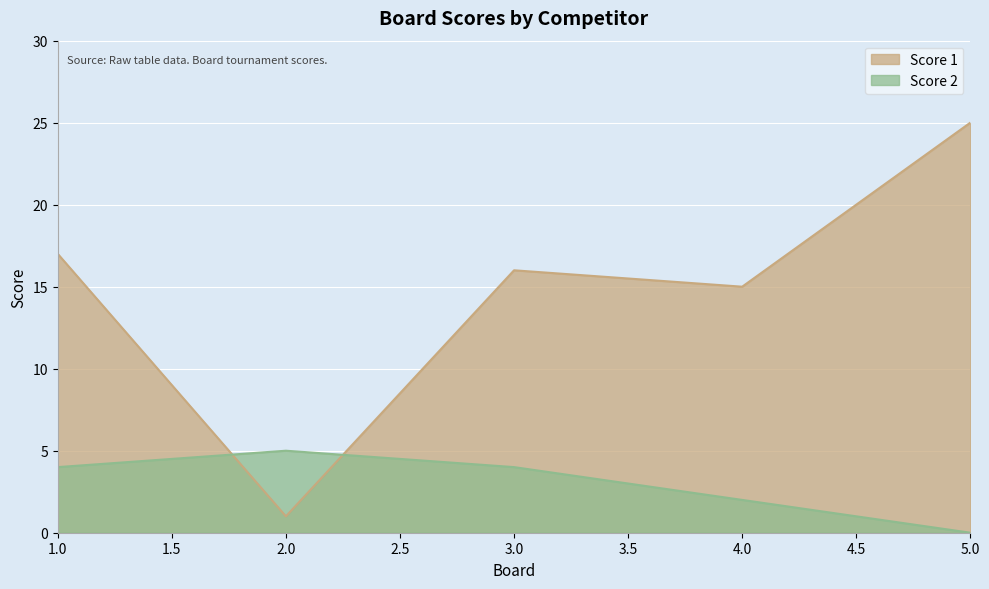

Which series changed the most between 4.0 and 5.0?

Score 1